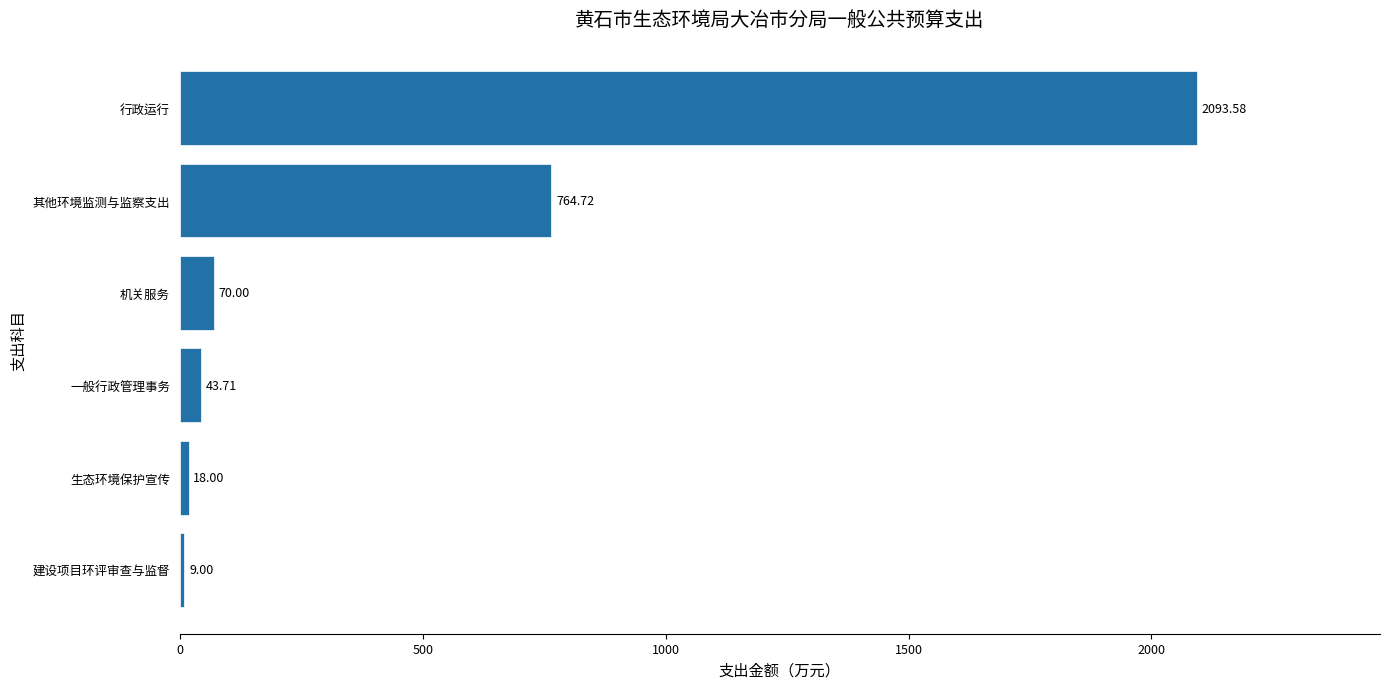

At which label is the value closest to 1051?

其他环境监测与监察支出